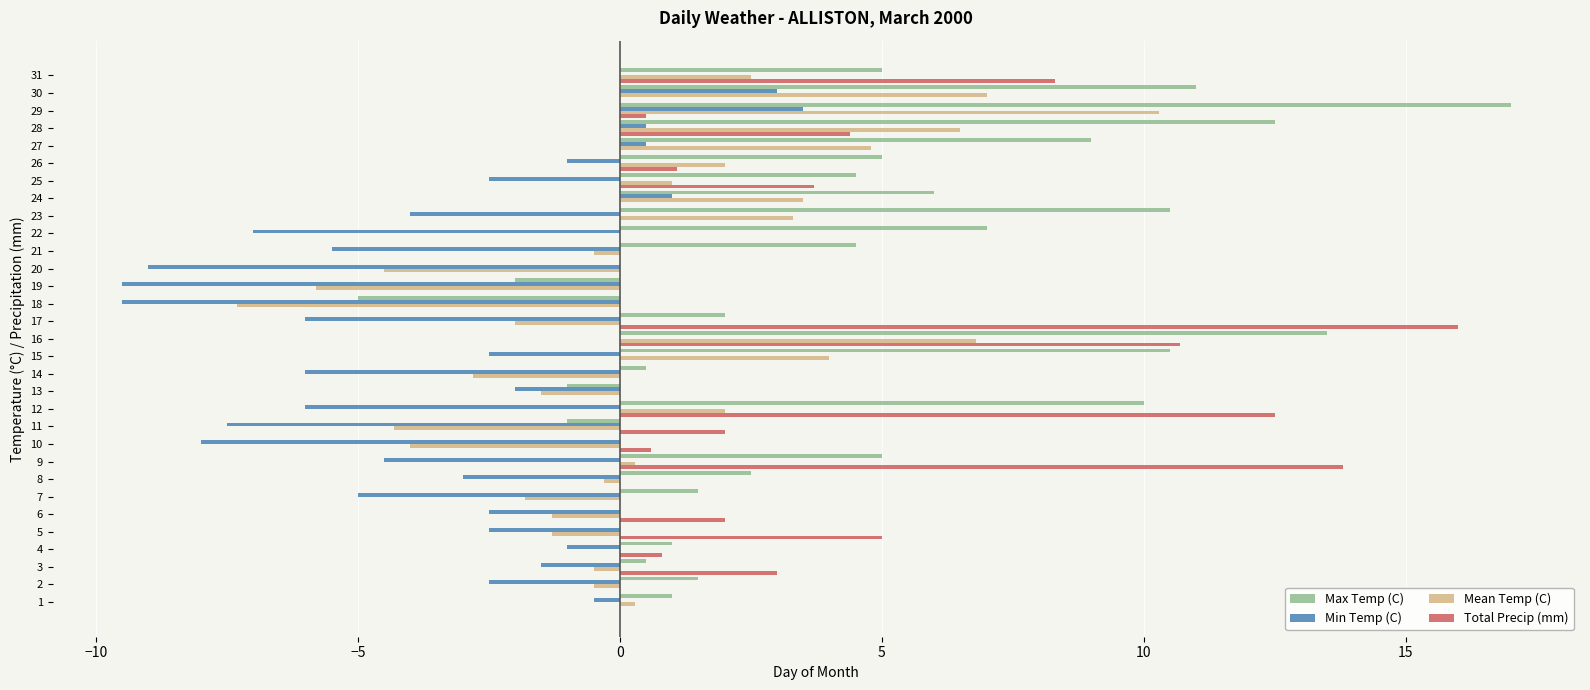

How many data points does each series have?

31